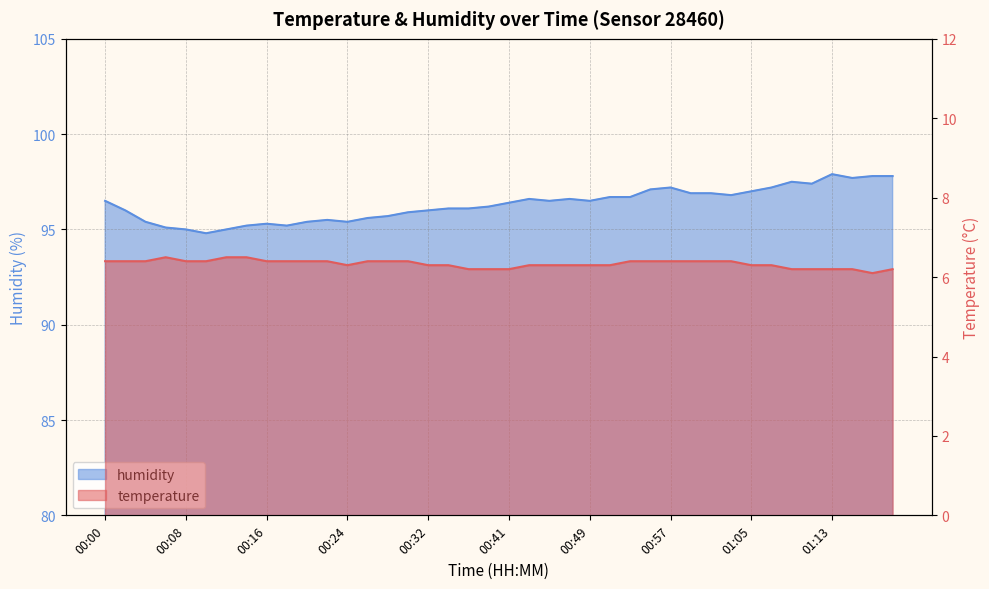

What is the average value of the humidity series?

96.3